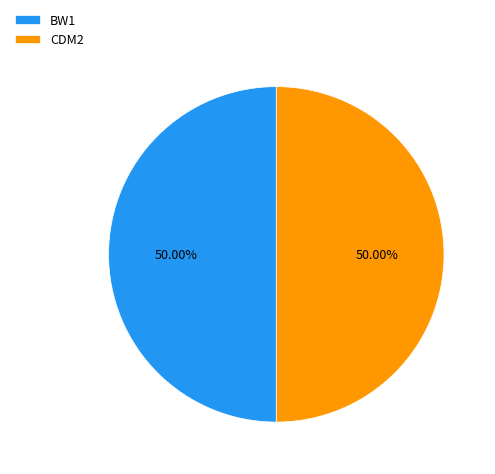

Is it true that CDM2 is 50% of the pie?

True